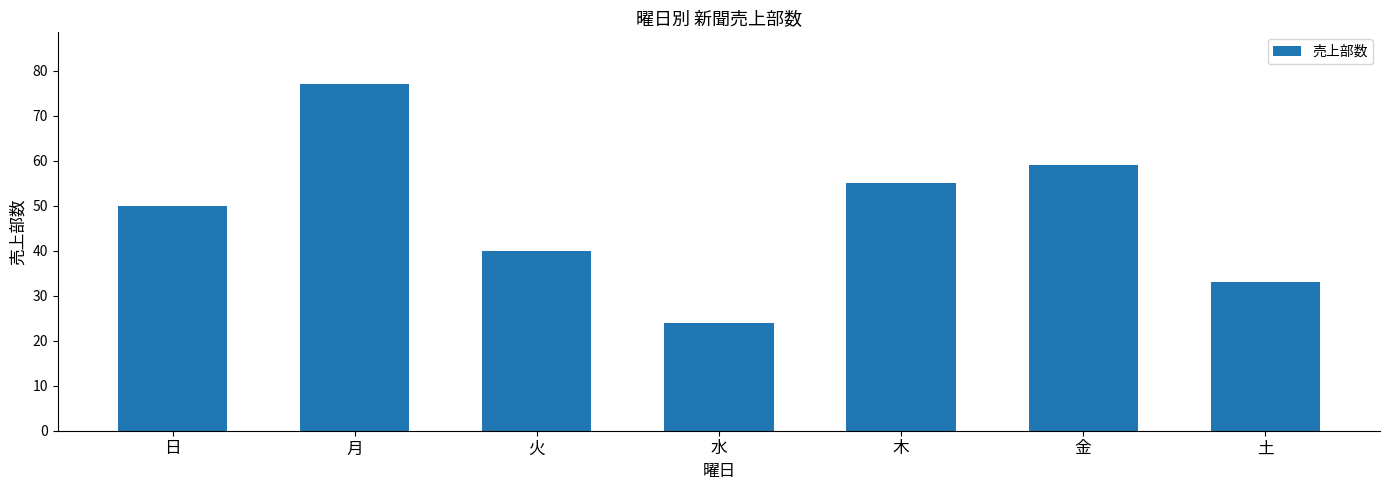

What is the minimum value shown in the chart?

24